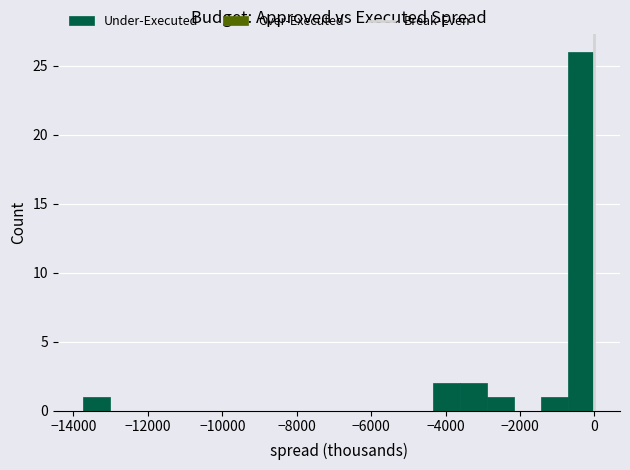

Around what value on the x-axis is the tallest bar? Give the approximate position of its centre, as read against the axis.

-400